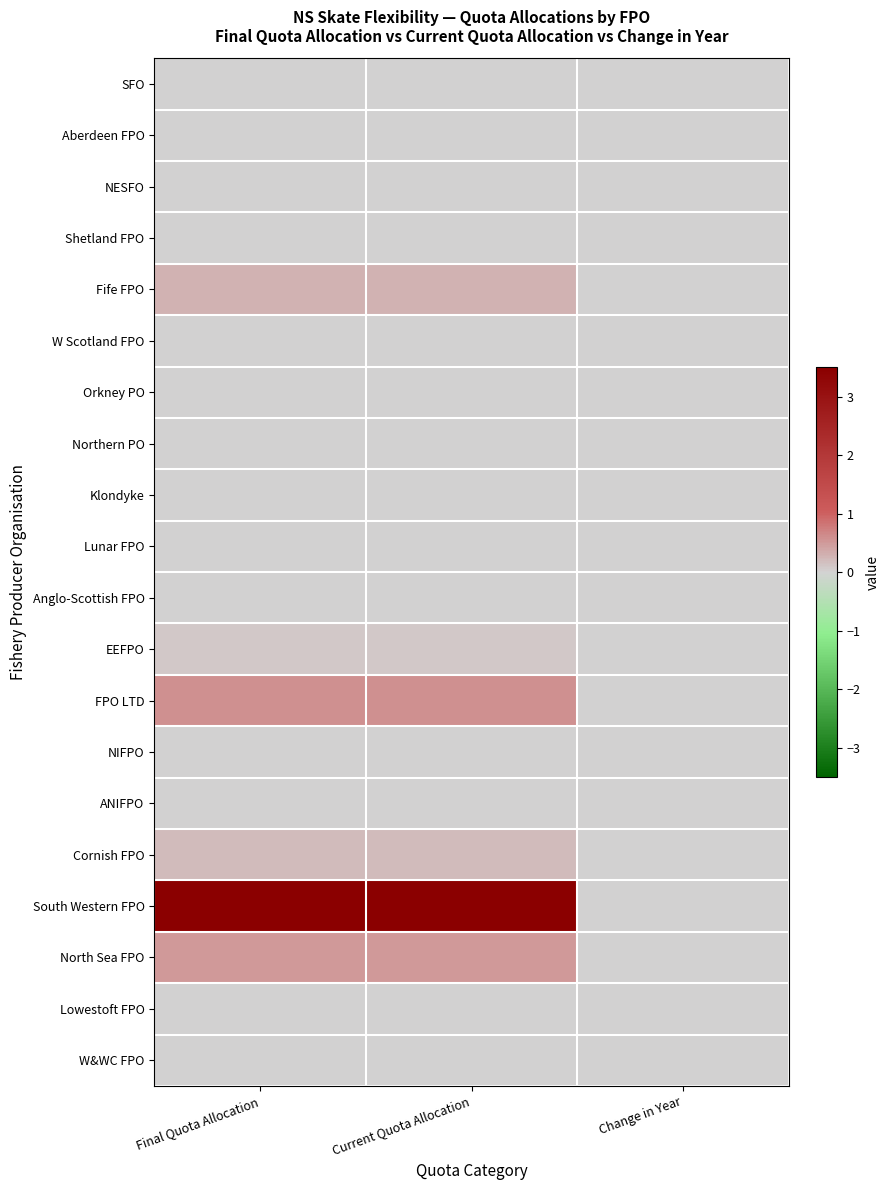

Which has a higher value, Current Quota Allocation or Change in Year?

Current Quota Allocation